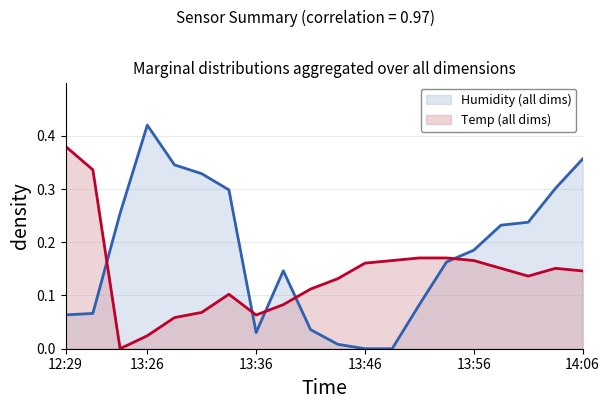

Reading left to right, extract all data points from this chart.

Humidity: 12:29=0.1	12:31=0.1	13:24=0.3	13:26=0.4	13:29=0.3	13:31=0.3	13:34=0.3	13:36=0.0	13:39=0.1	13:41=0.0	13:44=0.0	13:46=0.0	13:49=0.0	13:51=0.1	13:54=0.2	13:56=0.2	13:59=0.2	14:01=0.2	14:04=0.3	14:06=0.4
Temp: 12:29=0.4	12:31=0.3	13:24=0.0	13:26=0.0	13:29=0.1	13:31=0.1	13:34=0.1	13:36=0.1	13:39=0.1	13:41=0.1	13:44=0.1	13:46=0.2	13:49=0.2	13:51=0.2	13:54=0.2	13:56=0.2	13:59=0.2	14:01=0.1	14:04=0.2	14:06=0.1